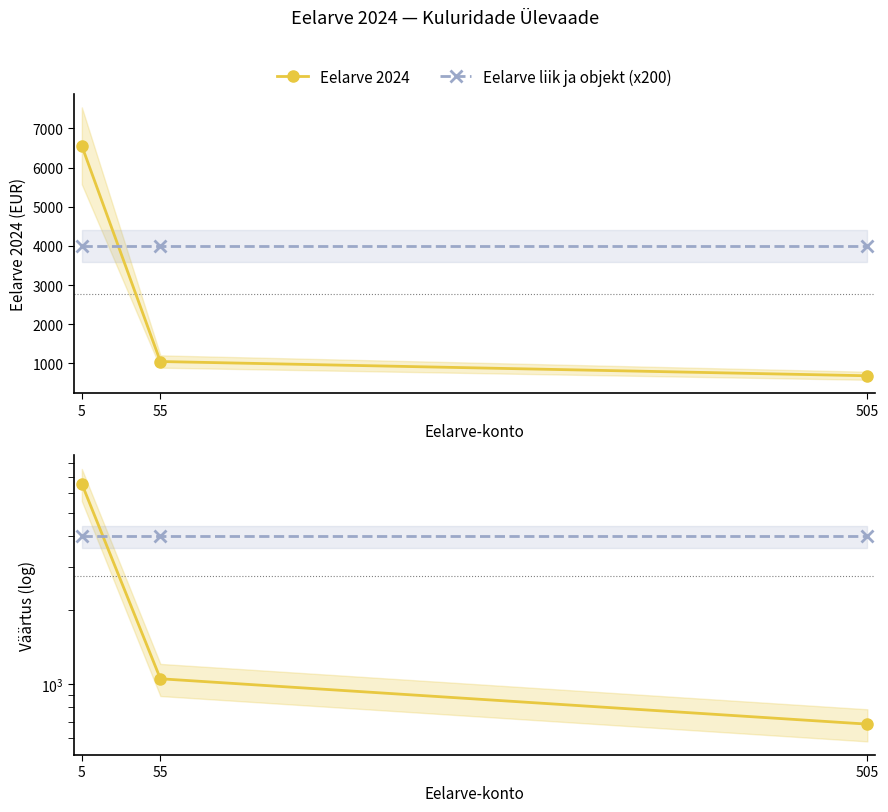

Reading left to right, extract all data points from this chart.

Eelarve 2024: 6555	1048	684
Eelarve liik ja objekt (x200): 4000	4000	4000